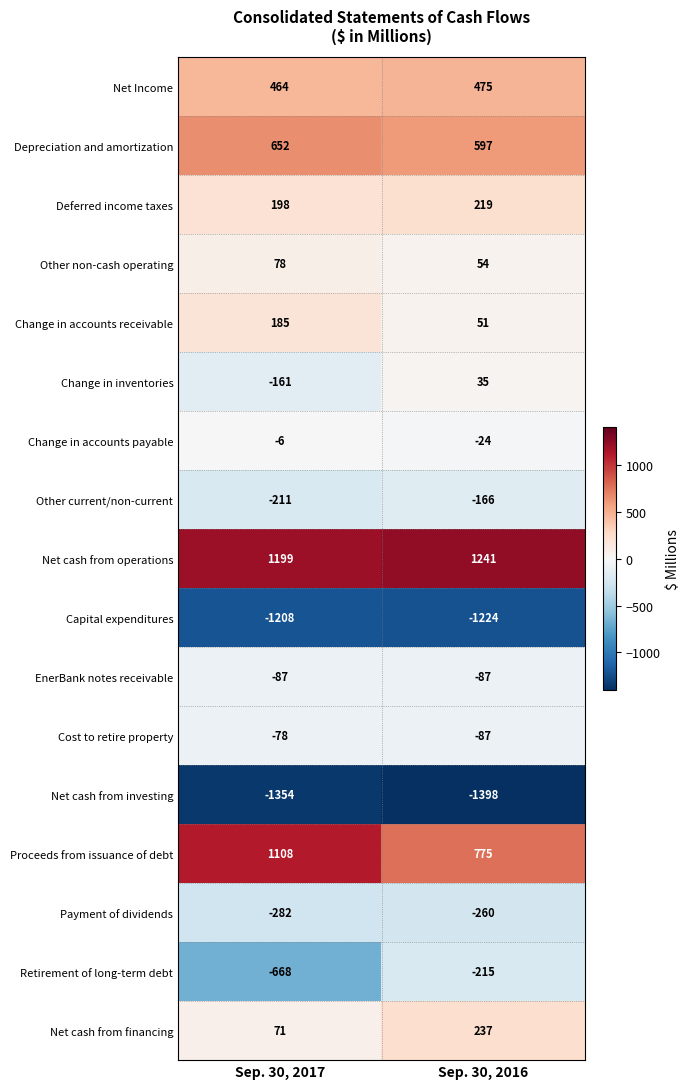

Rank the series by their maximum value, from highest to lowest.

Net cash from operations, Proceeds from issuance of debt, Depreciation and amortization, Net Income, Net cash from financing, Deferred income taxes, Change in accounts receivable, Other non-cash operating, Change in inventories, Change in accounts payable, Cost to retire property, EnerBank notes receivable, Other current/non-current, Retirement of long-term debt, Payment of dividends, Capital expenditures, Net cash from investing